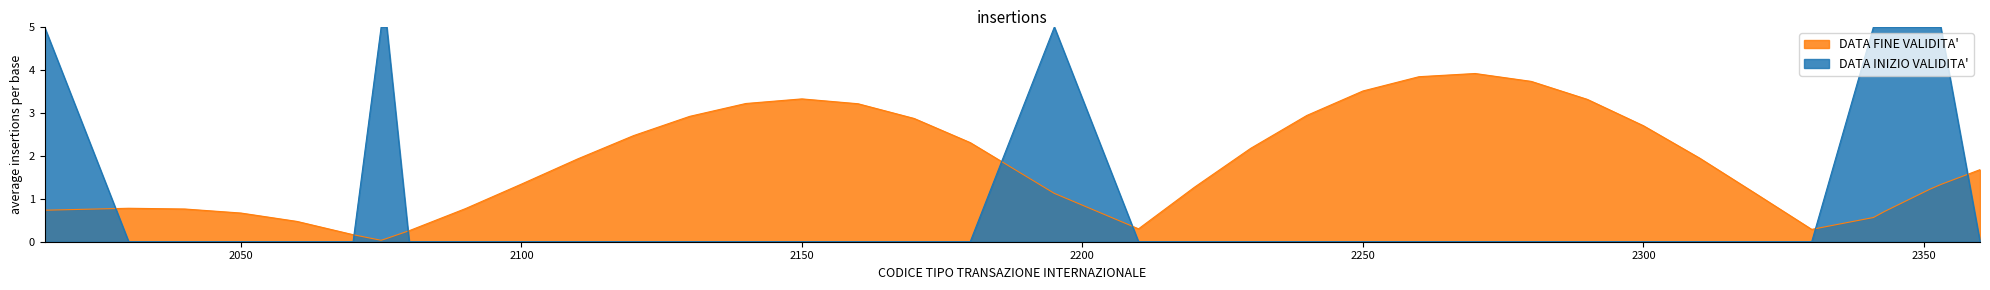

Reading right to left, transcribe all the data shown in this chart.

2360=0.0	2353=5.0	2352=5.0	2351=5.0	2343=5.0	2342=5.0	2341=5.0	2330=0.0	2320=0.0	2310=0.0	2300=0.0	2290=0.0	2280=0.0	2270=0.0	2260=0.0	2250=0.0	2240=0.0	2230=0.0	2220=0.0	2210=0.0	2195=5.0	2180=0.0	2170=0.0	2160=0.0	2150=0.0	2140=0.0	2130=0.0	2120=0.0	2110=0.0	2100=0.0	2090=0.0	2080=0.0	2076=5.0	2075=5.0	2070=0.0	2060=0.0	2050=0.0	2040=0.0	2030=0.0	2015=5.0